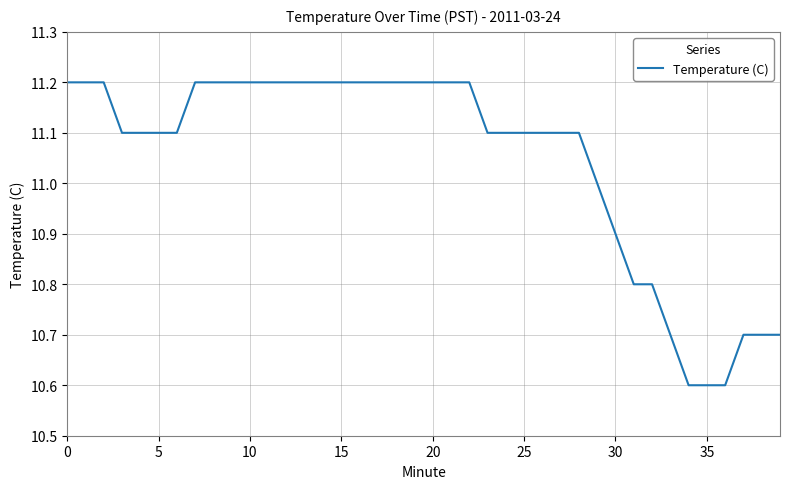

What is the minimum value shown in the chart?

10.6